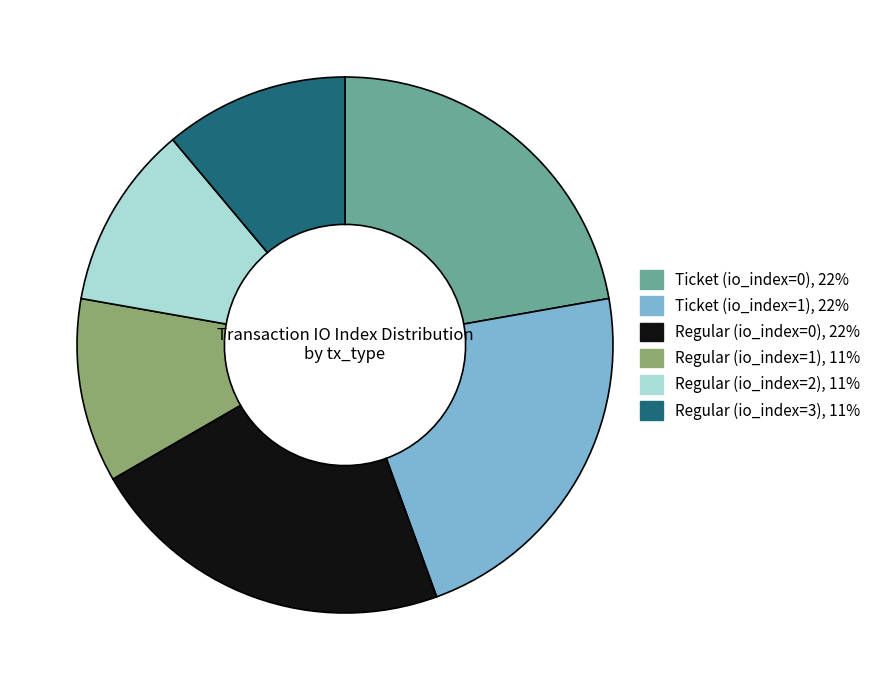

Do Regular (io_index=1) and Ticket (io_index=0) together represent more than half of the pie?

No